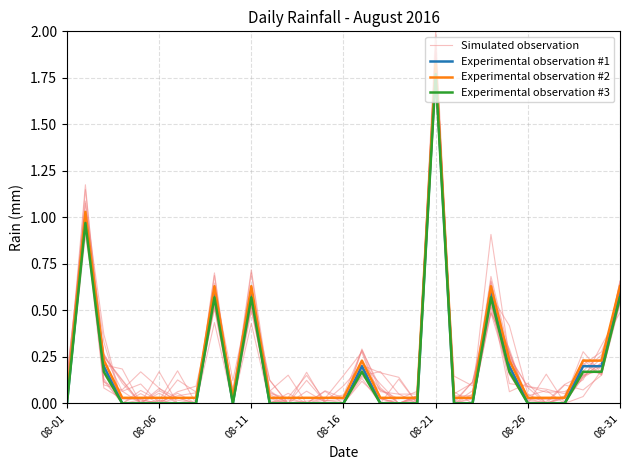

List the series in order of their peak value, lowest first.

Experimental observation #3, Experimental observation #1, Experimental observation #2, Simulated observation